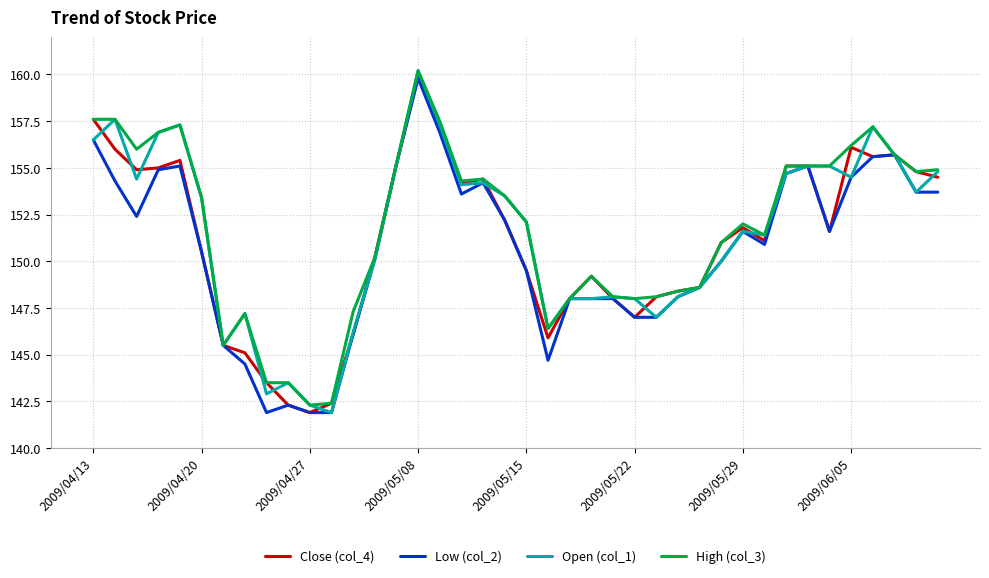

What is the minimum value for High (col_3)?

142.3